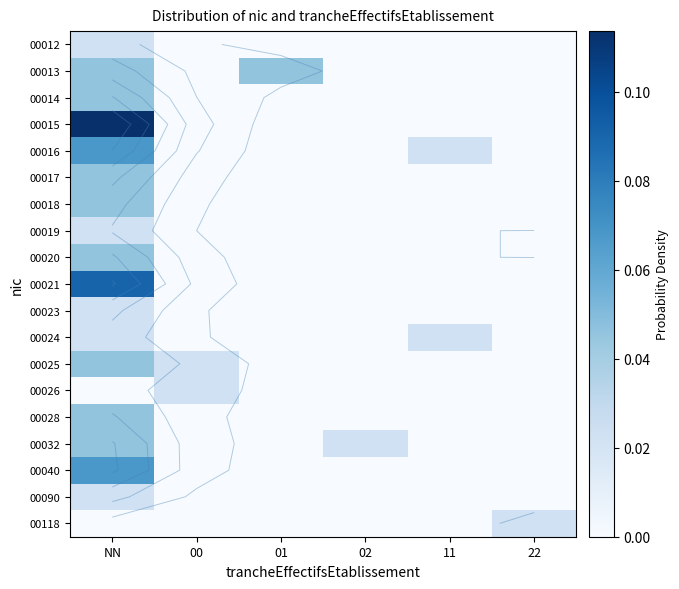

Rank the series by their maximum value, from lowest to highest.

00012, 00019, 00023, 00024, 00026, 00090, 00118, 00013, 00014, 00017, 00018, 00020, 00025, 00028, 00032, 00016, 00040, 00021, 00015